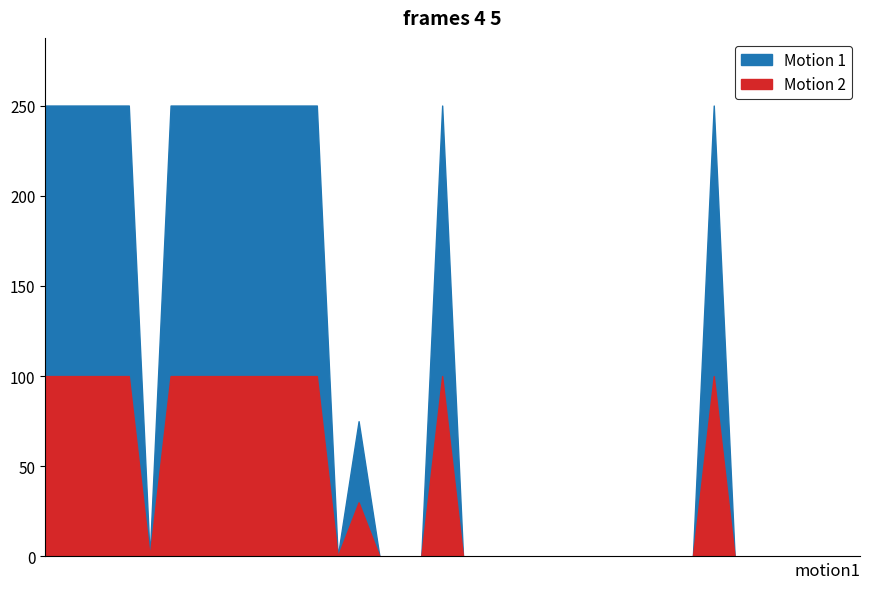

In P2, how many points are lower than both neighbors (excluding endpoints)?

2